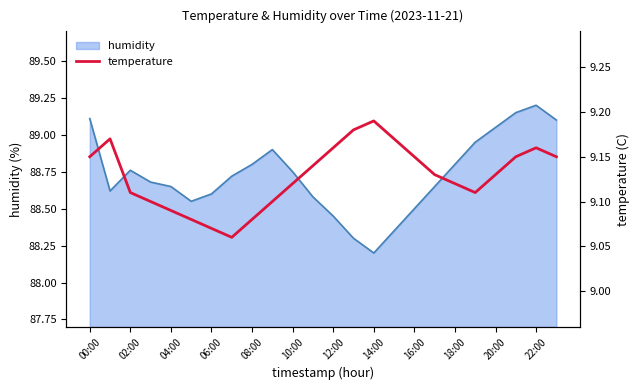

True or false: humidity has a value of 126.2 at 08:00.

False